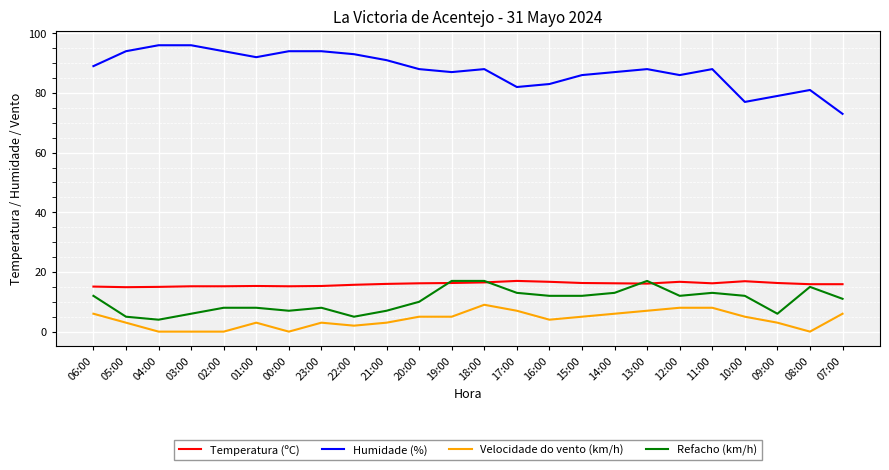

What is the total value across all series at 11:00?

125.2